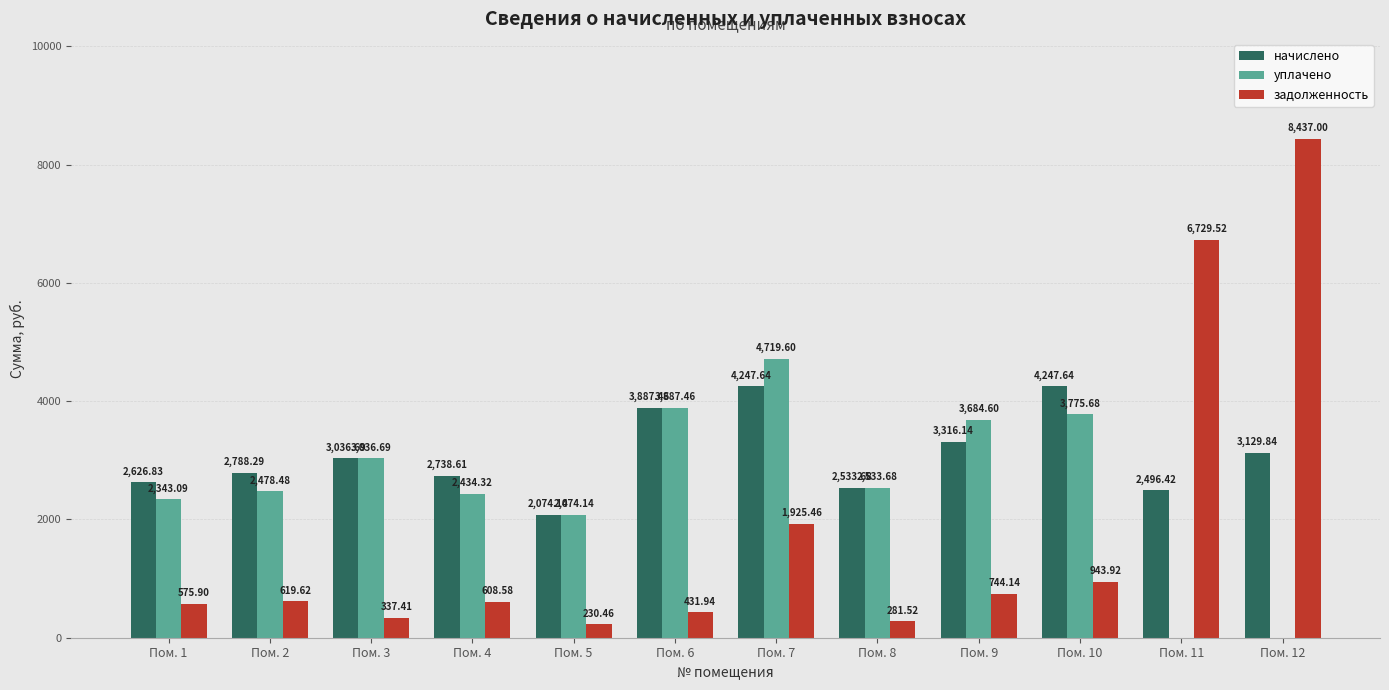

What is the sum of all уплачено values?

30967.7